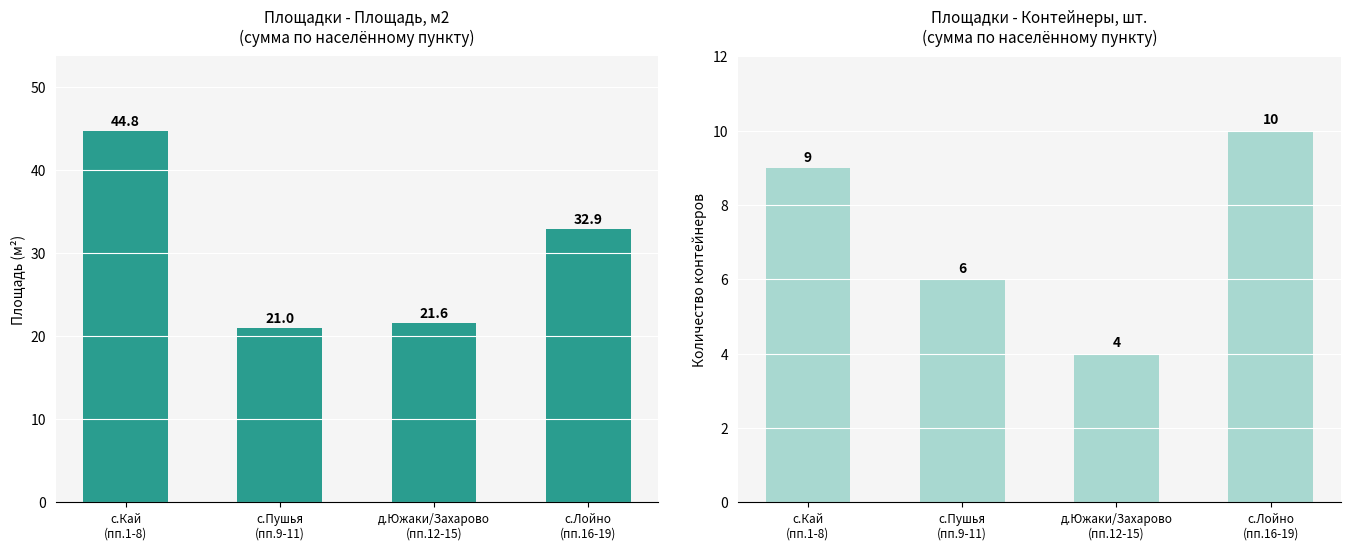

Where does the Площадь, м2 series first go above 32?

с.Кай
(пп.1-8)